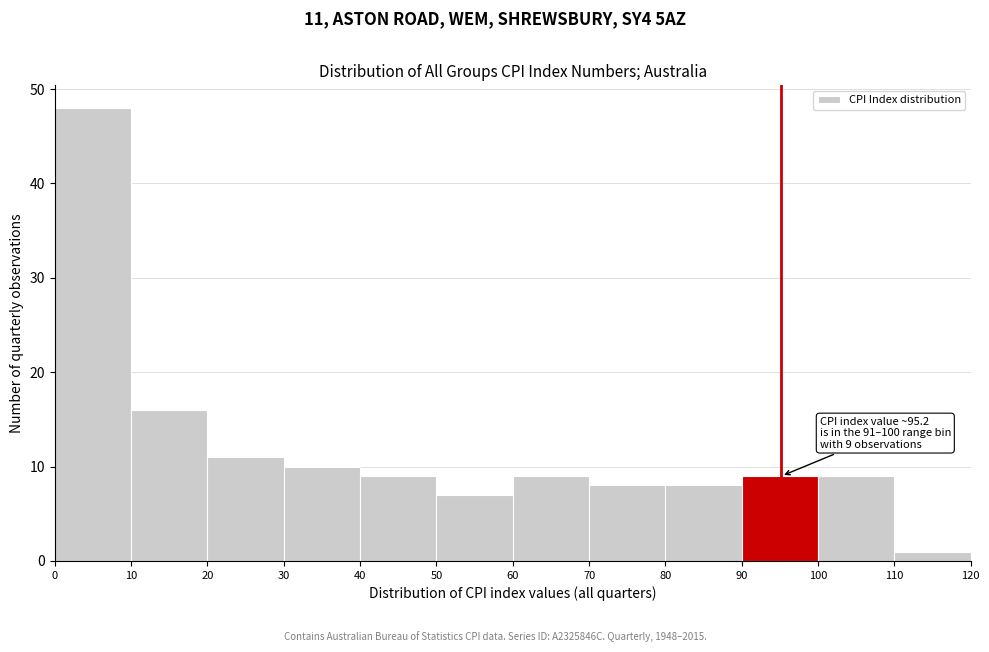

Over which range of the x-axis is the bar tallest?

0 to 10